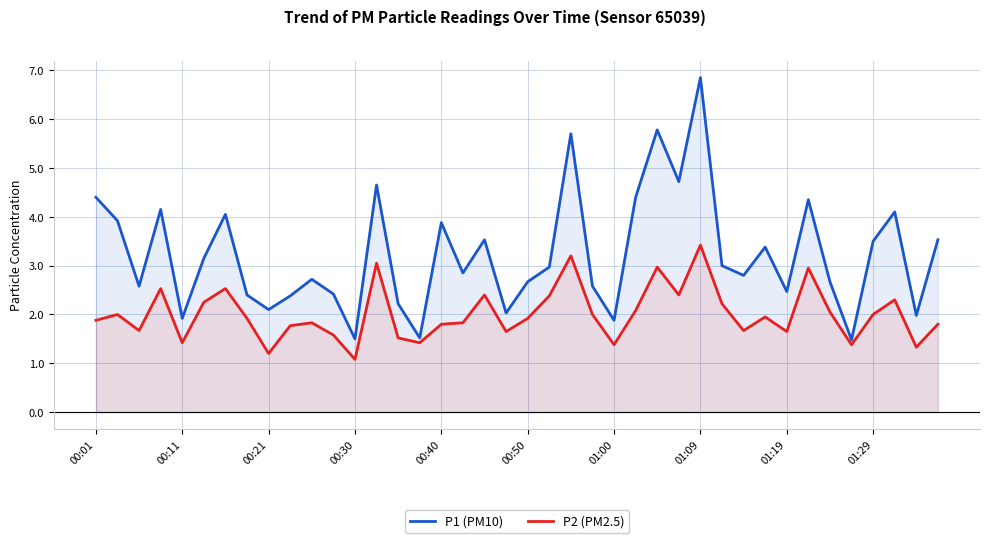

Which series has the largest range (max minus min)?

P1 (PM10)